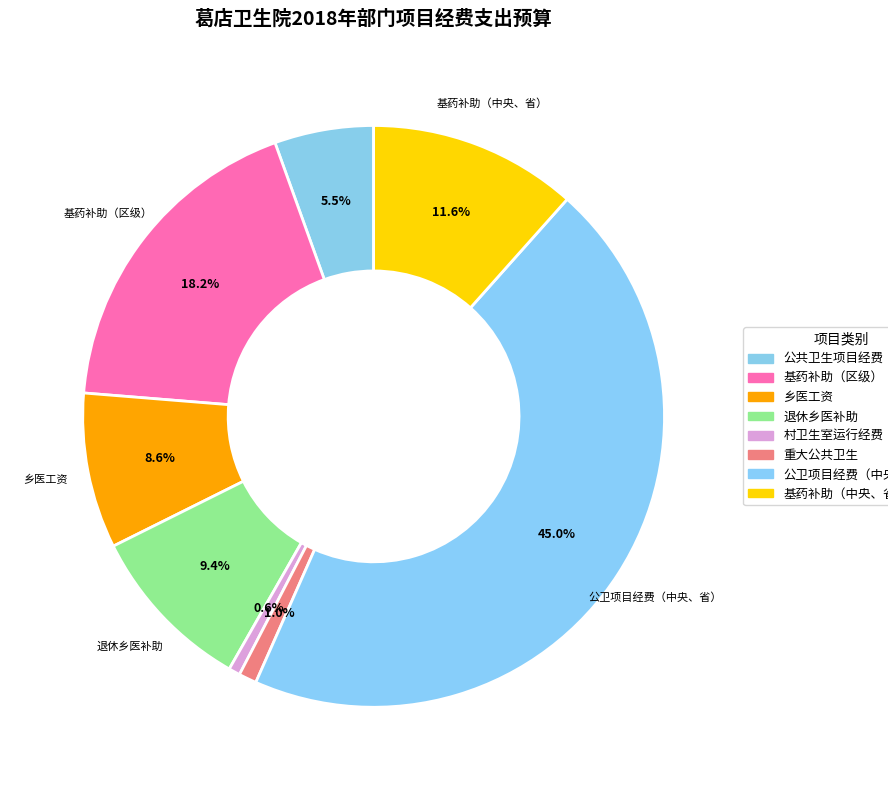

The 乡医工资 slice represents 1% of the pie. True or false?

False